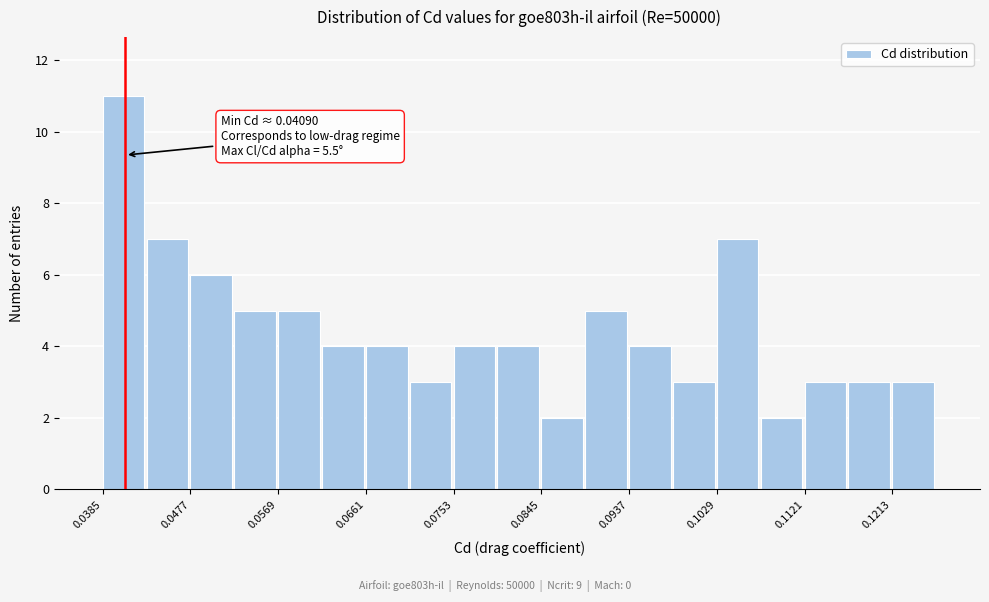

Over which range of the x-axis is the bar tallest?

0.039 to 0.043